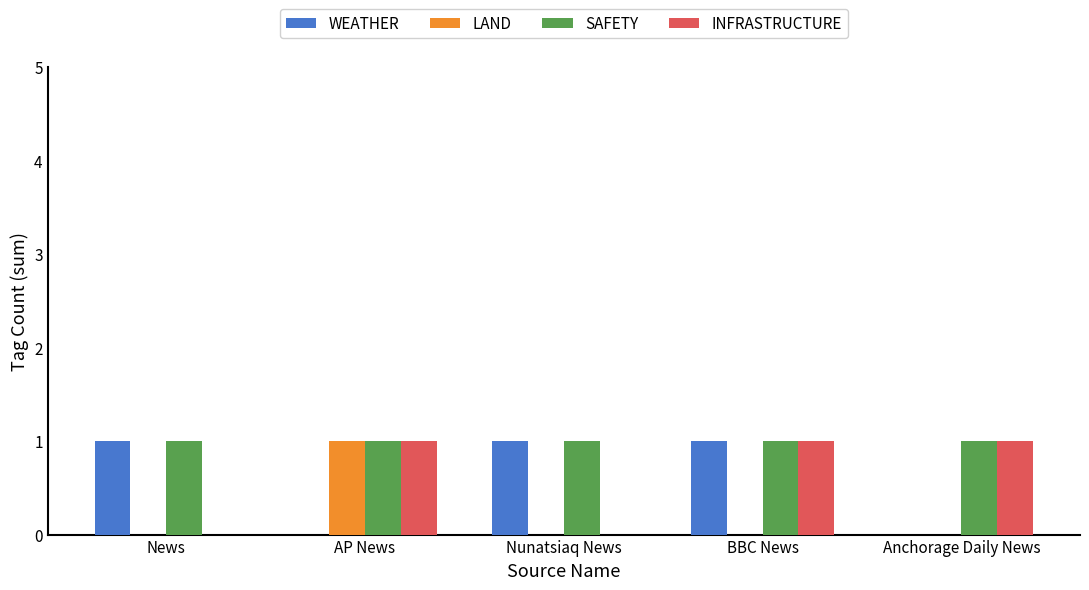

The LAND series shows 1 at AP News. True or false?

True